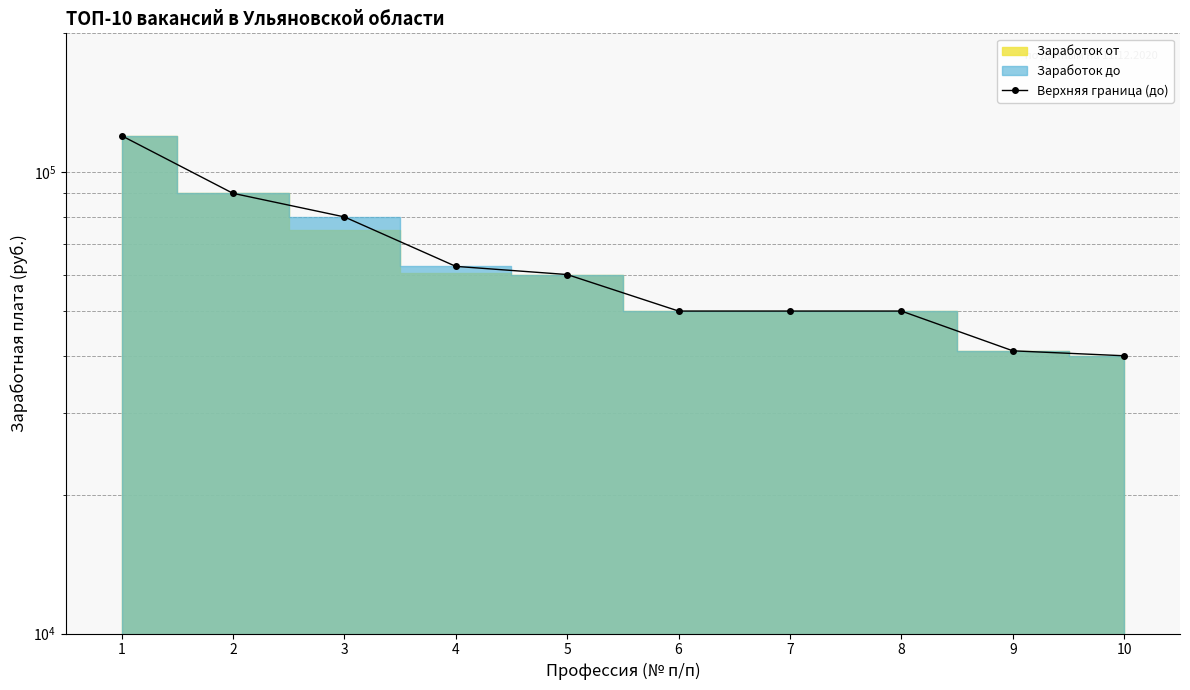

Is it true that the value at 5 is 99153?

False